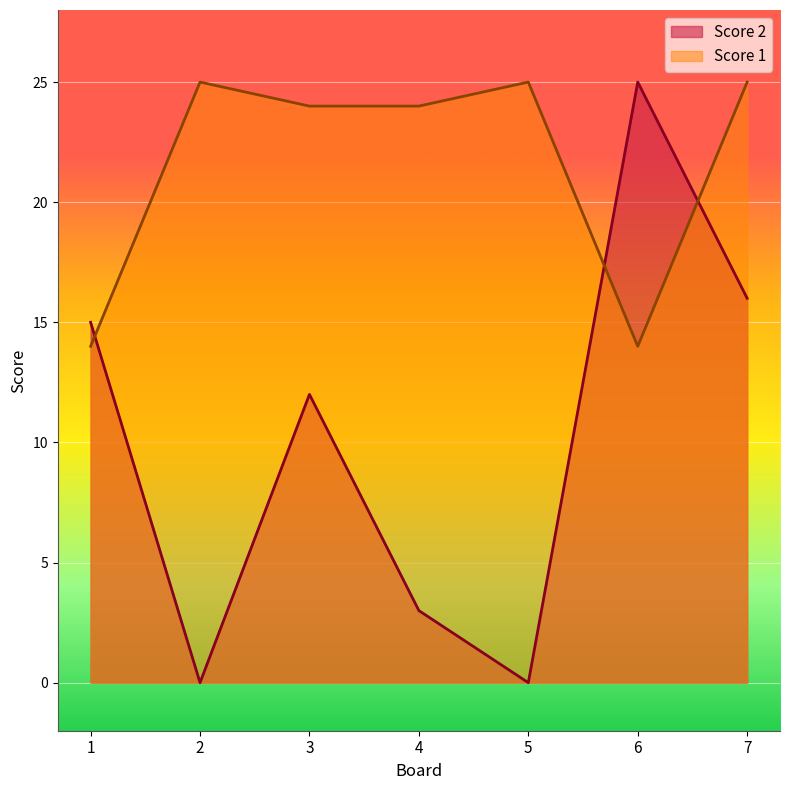

How many lines are shown in the chart?

2